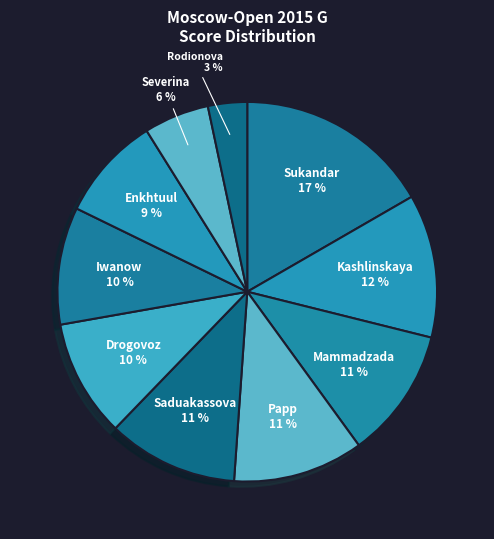

To the nearest percent, what percentage of the pie is Kashlinskaya?

12%